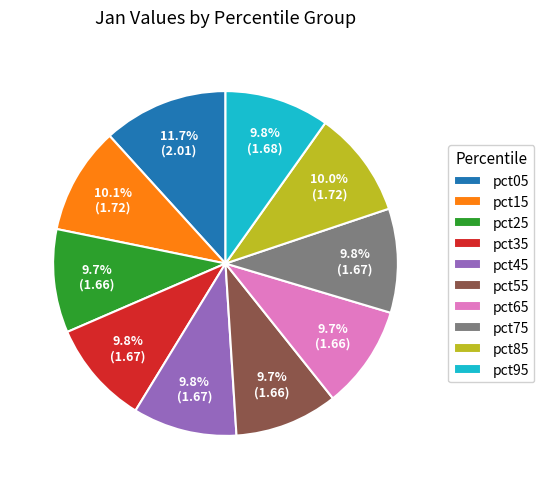

Does any single category account for the majority?

No